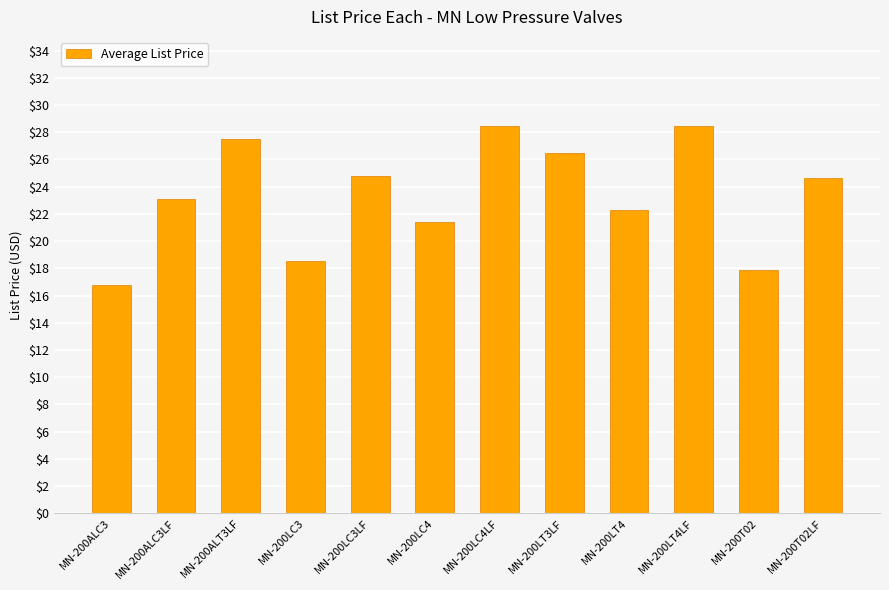

What is the label of the 1st bar from the left?

MN-200ALC3